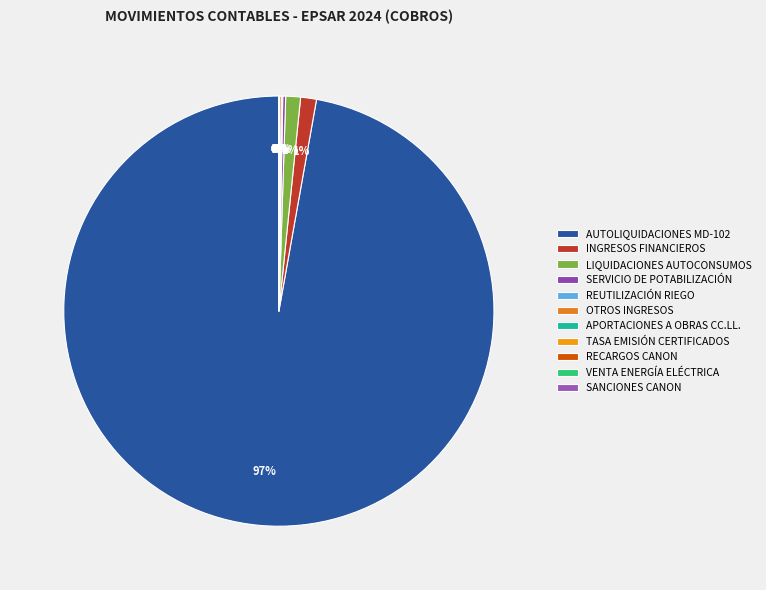

True or false: SERVICIO DE POTABILIZACIÓN accounts for 0% of the total.

True